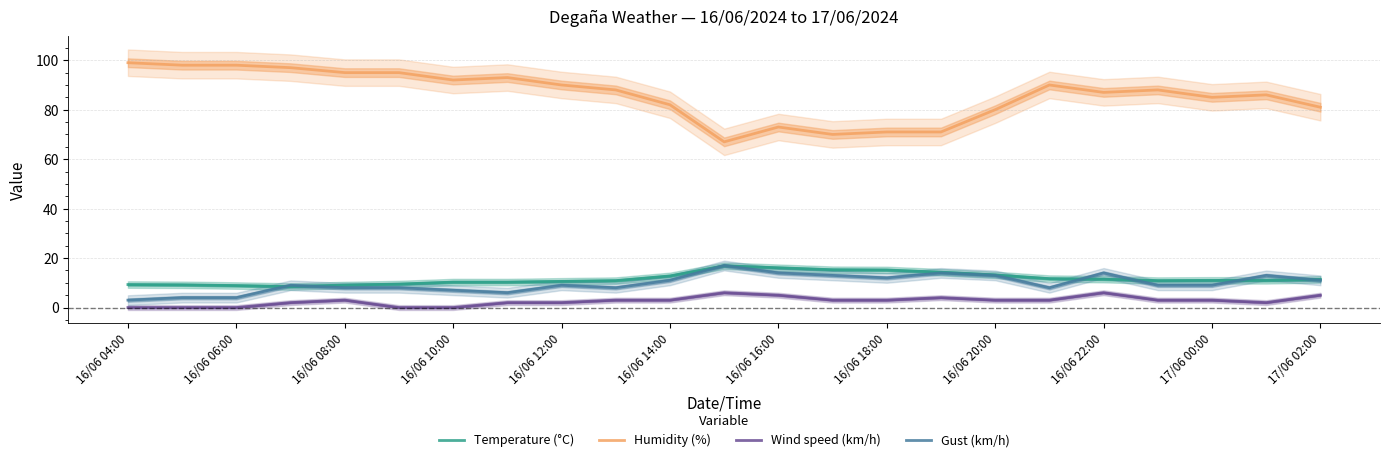

Where is Humidity (%) nearest to the value 83?

16/06 14:00